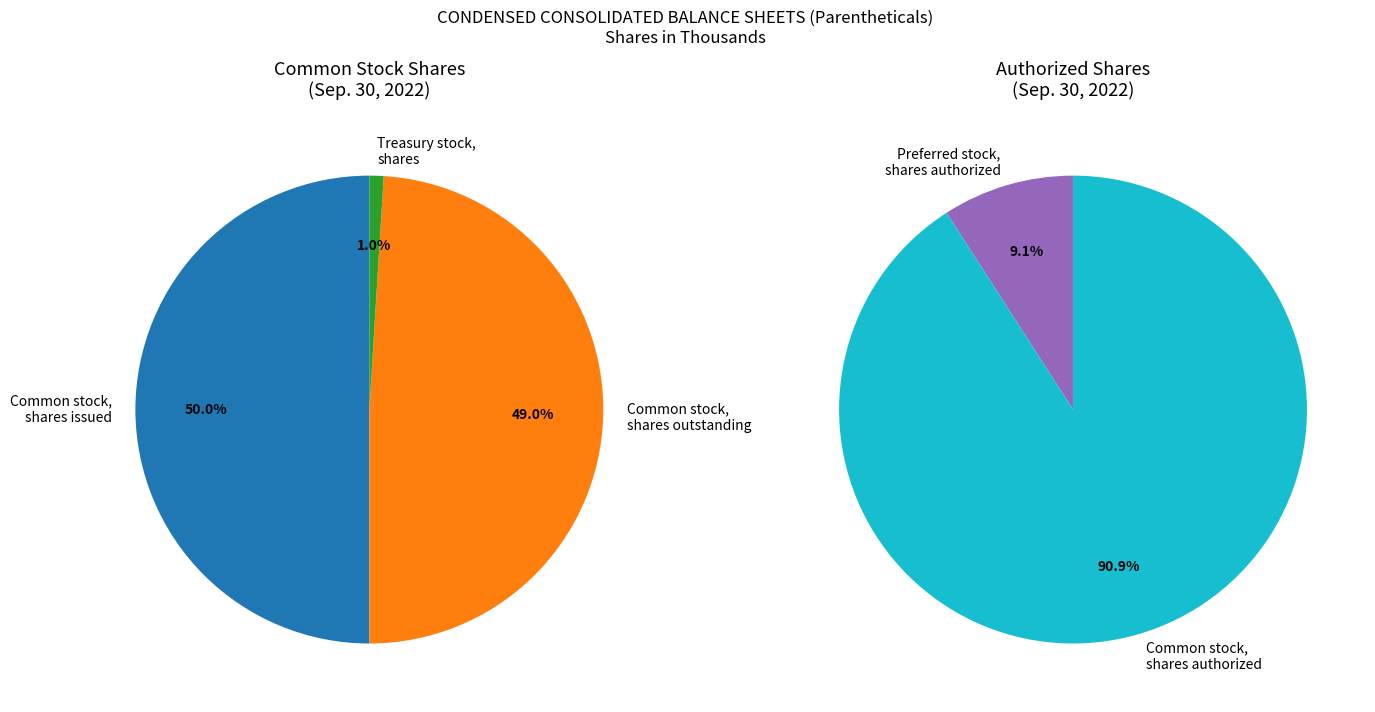

Rank the categories by value from highest to lowest.

Common stock, shares authorized, Common stock, shares issued, Common stock, shares outstanding, Preferred stock, shares authorized, Treasury stock, shares